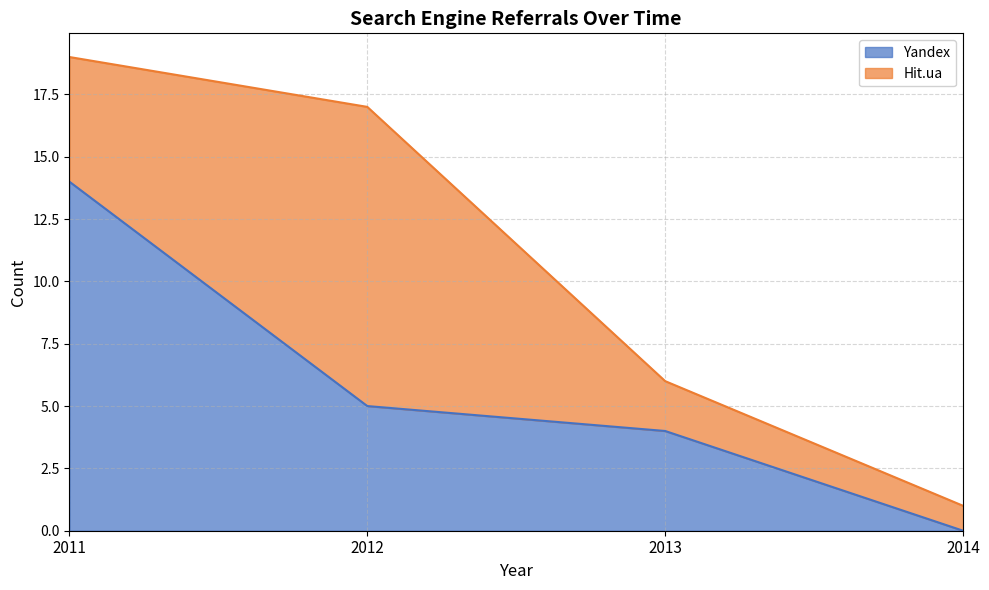

At which category is the sum across all series the highest?

2011